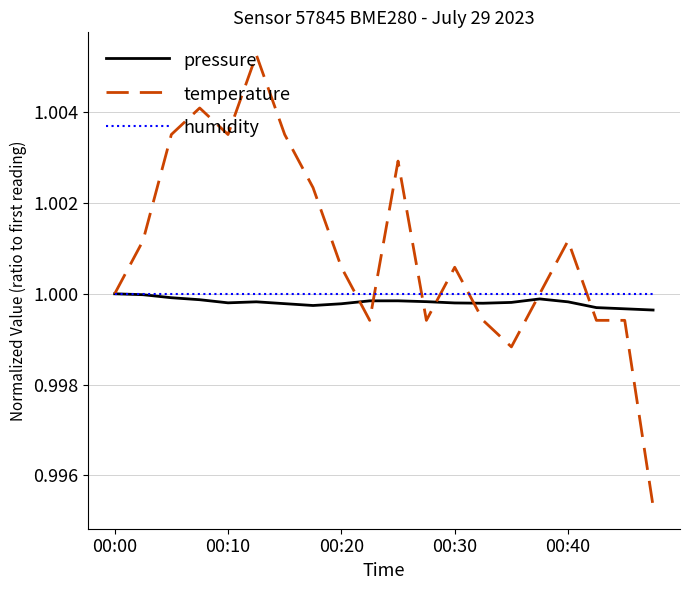

Which series has the largest range (max minus min)?

temperature